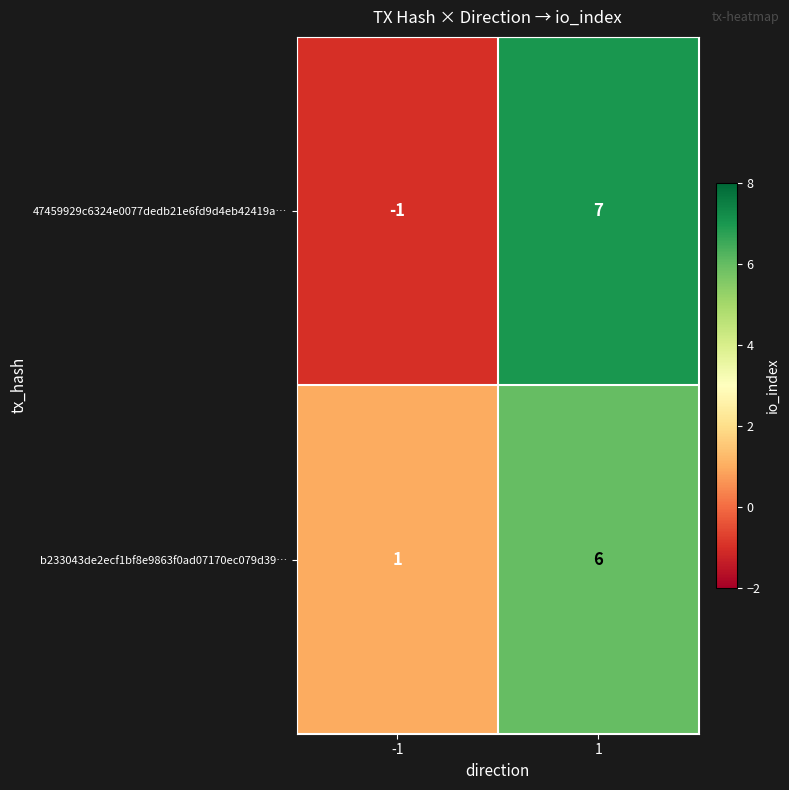

Reading right to left, extract all data points from this chart.

47459929c6324e0077dedb21e6fd9d4eb42419a…: 7	-1
b233043de2ecf1bf8e9863f0ad07170ec079d39…: 6	1